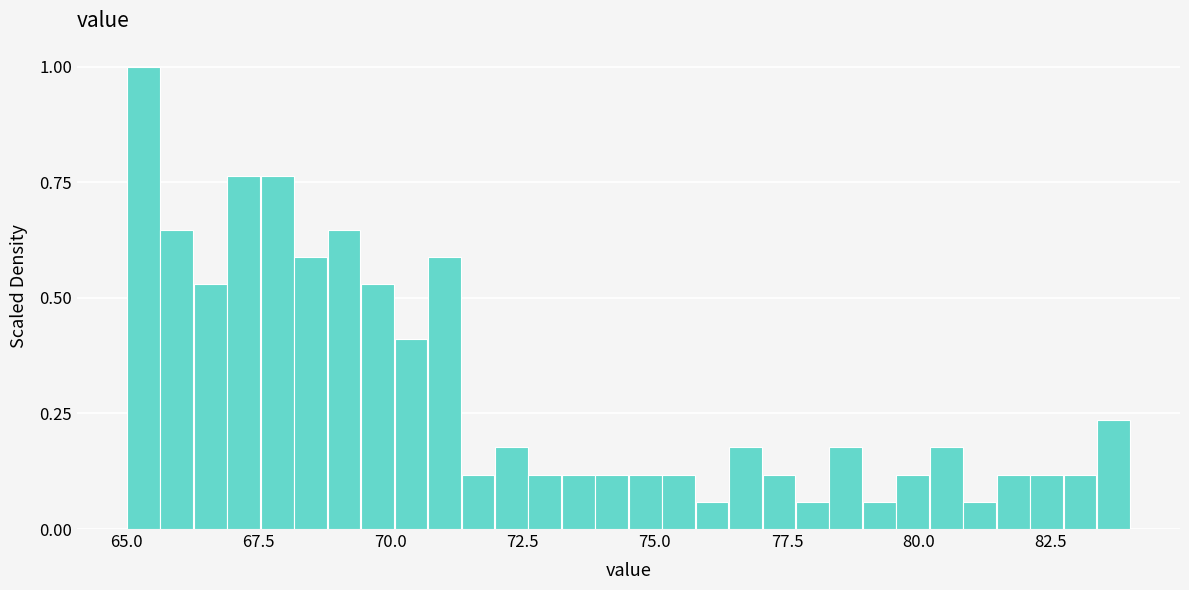

Read against the x-axis, roughly where is the centre of the tallest bar?

65.5